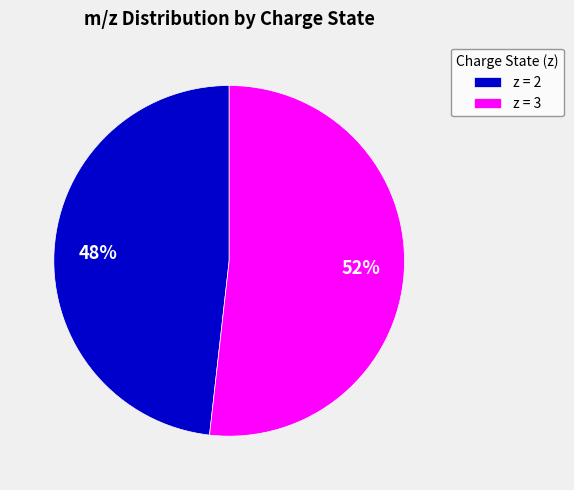

To the nearest percent, what is the average slice percentage?

50%